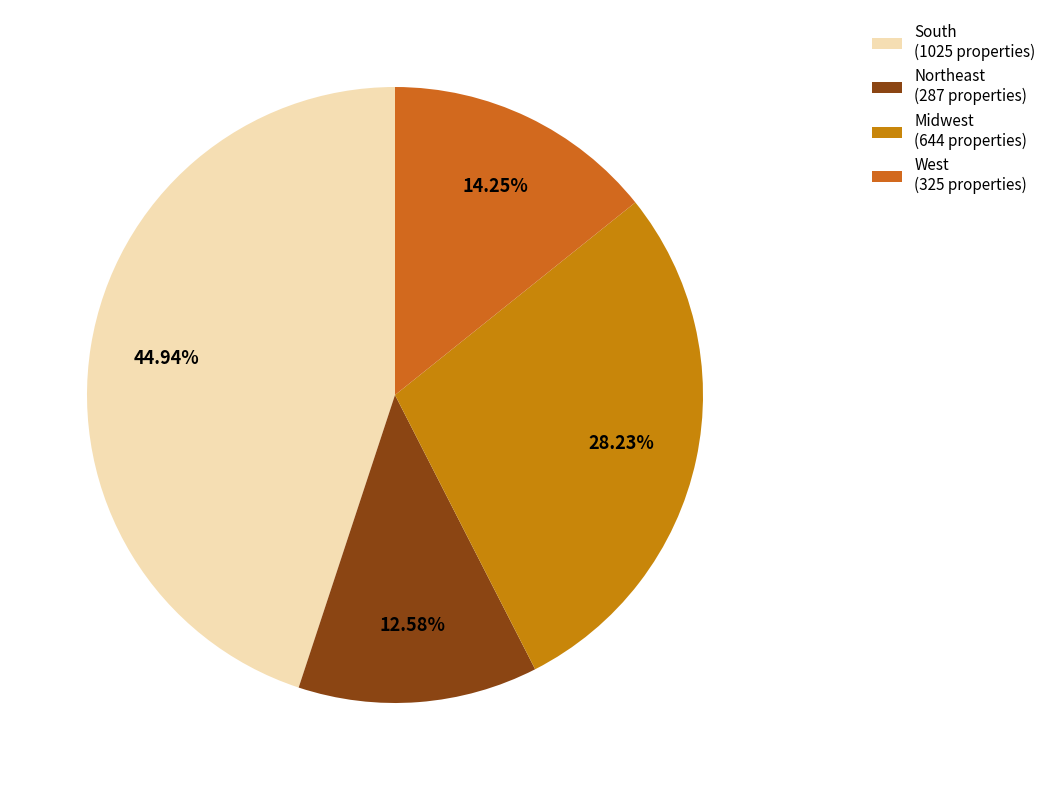

Is Midwest the majority of the pie?

No